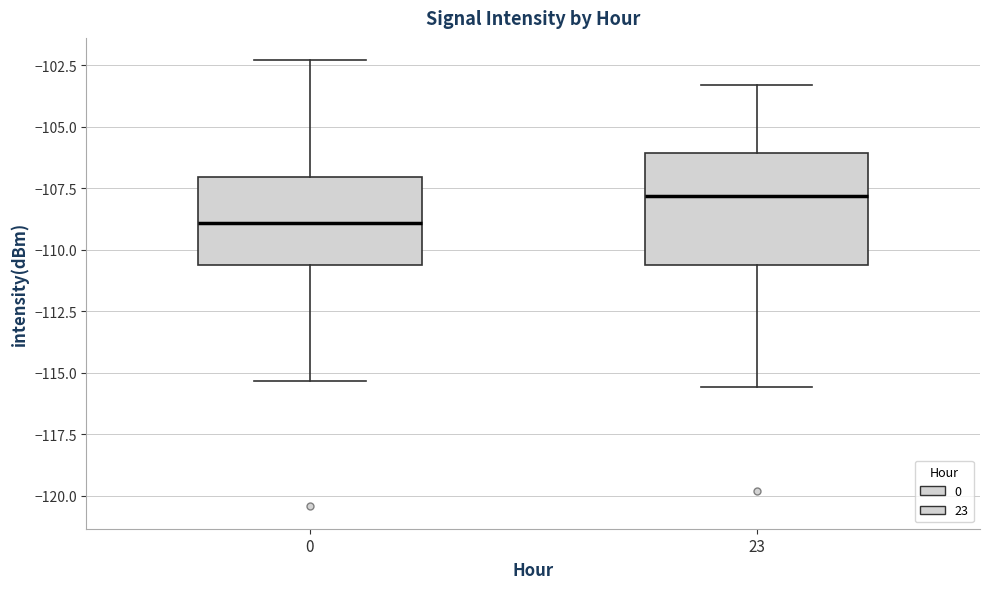

Reading left to right, read every box against the y-axis: the position of its median line, the range the box covers, and the ends of its whiskers. The values are not printed on the chart, so give them approximately, as read against the axis.

0: median -109.0, box -110.5 to -107.0, whiskers -115.5 to -102.5
23: median -108.0, box -110.5 to -106.0, whiskers -115.5 to -103.5